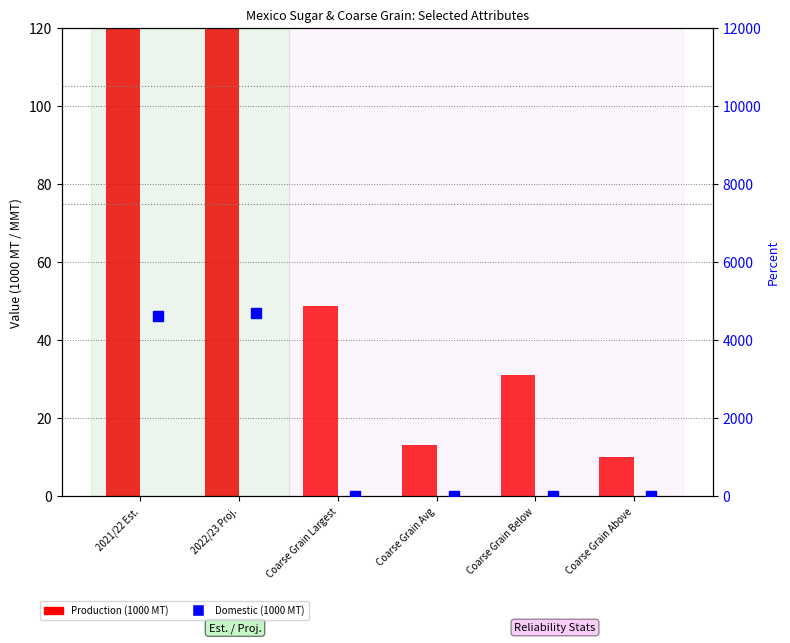

Which series has the largest Y range (max minus min)?

Production